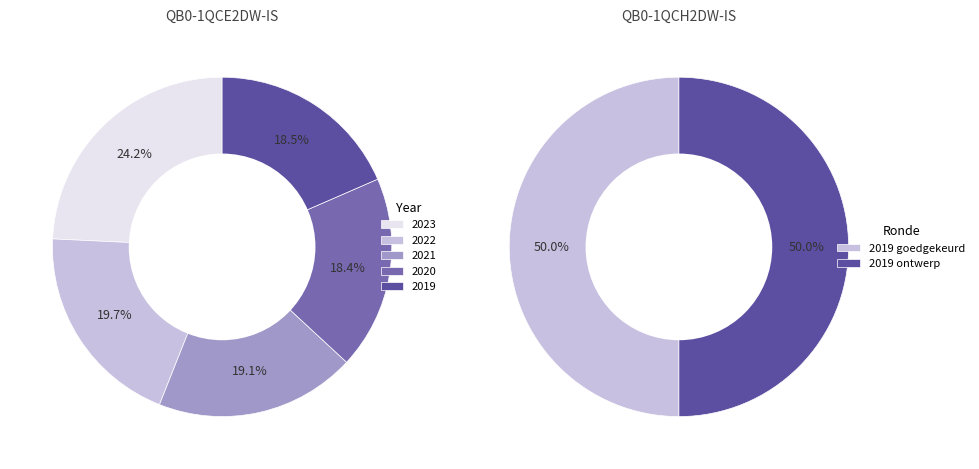

How many segments does this pie chart have?

5